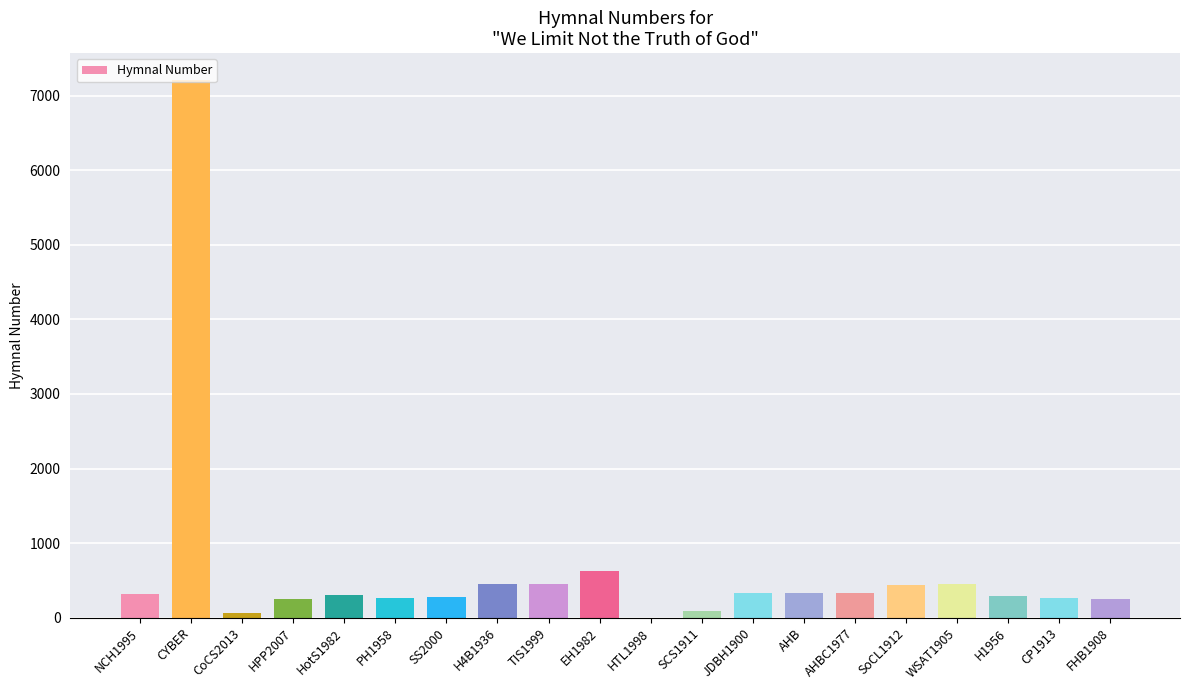

The chart shows a value of 270 at CP1913. True or false?

True